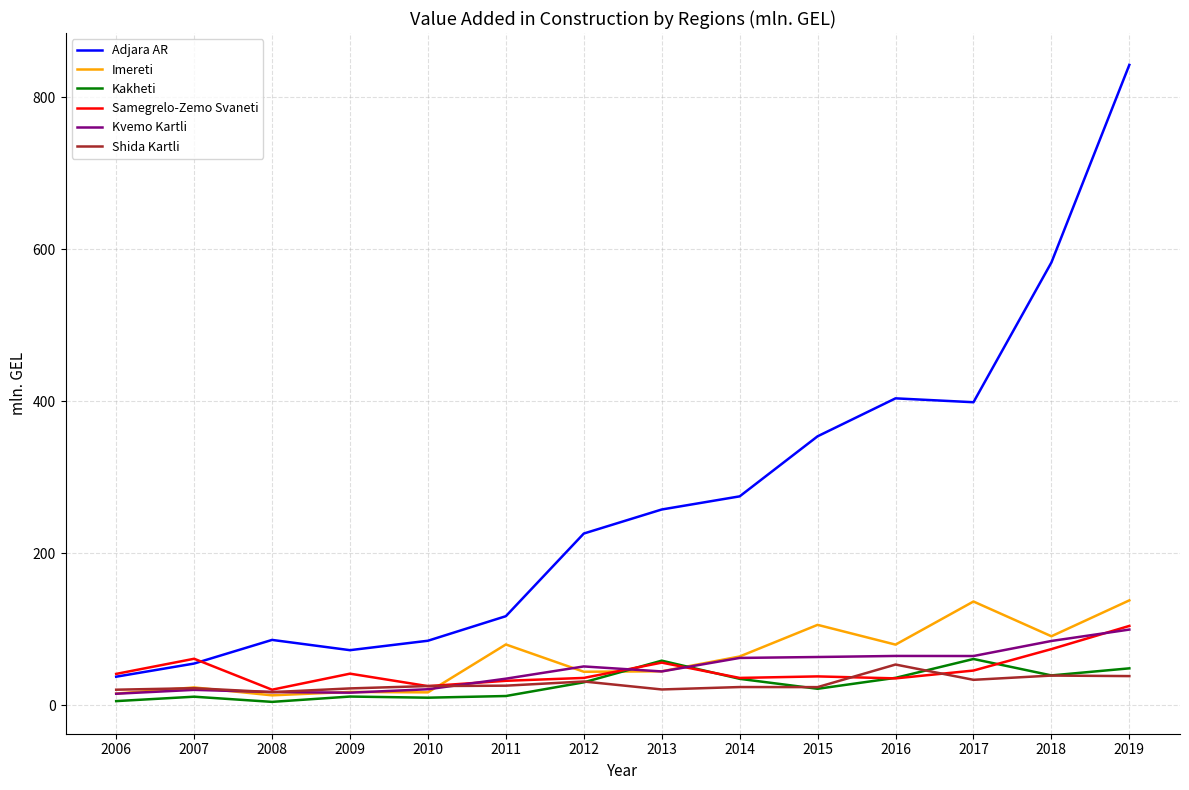

Does the chart display data point markers on the line(s)?

No